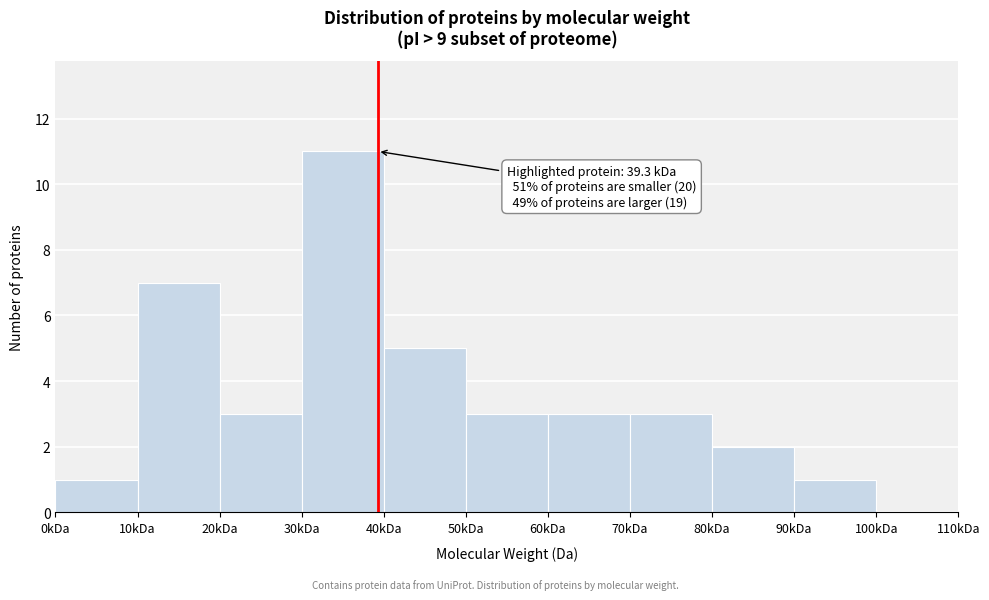

Reading right to left, extract all data points from this chart.

100kDa=0	90kDa=1	80kDa=2	70kDa=3	60kDa=3	50kDa=3	40kDa=5	30kDa=11	20kDa=3	10kDa=7	0kDa=1